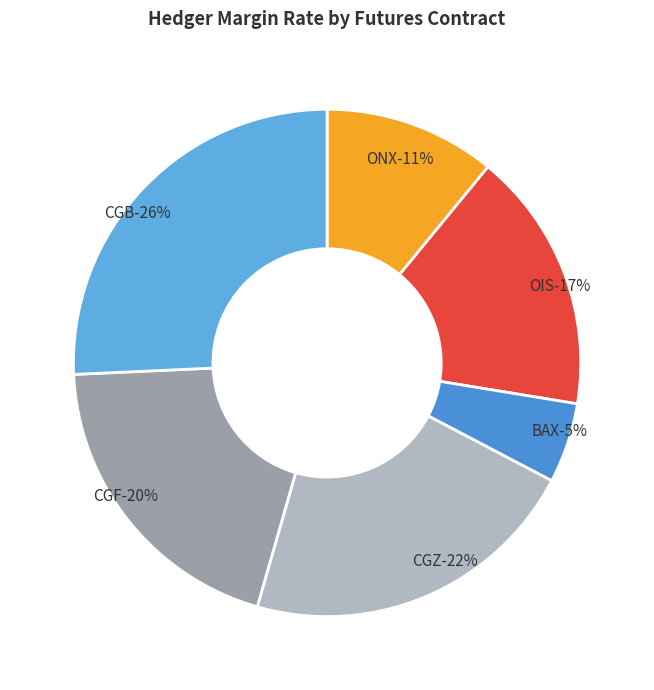

Approximately how many times larger is the value at CGF compared to BAX?

3.9